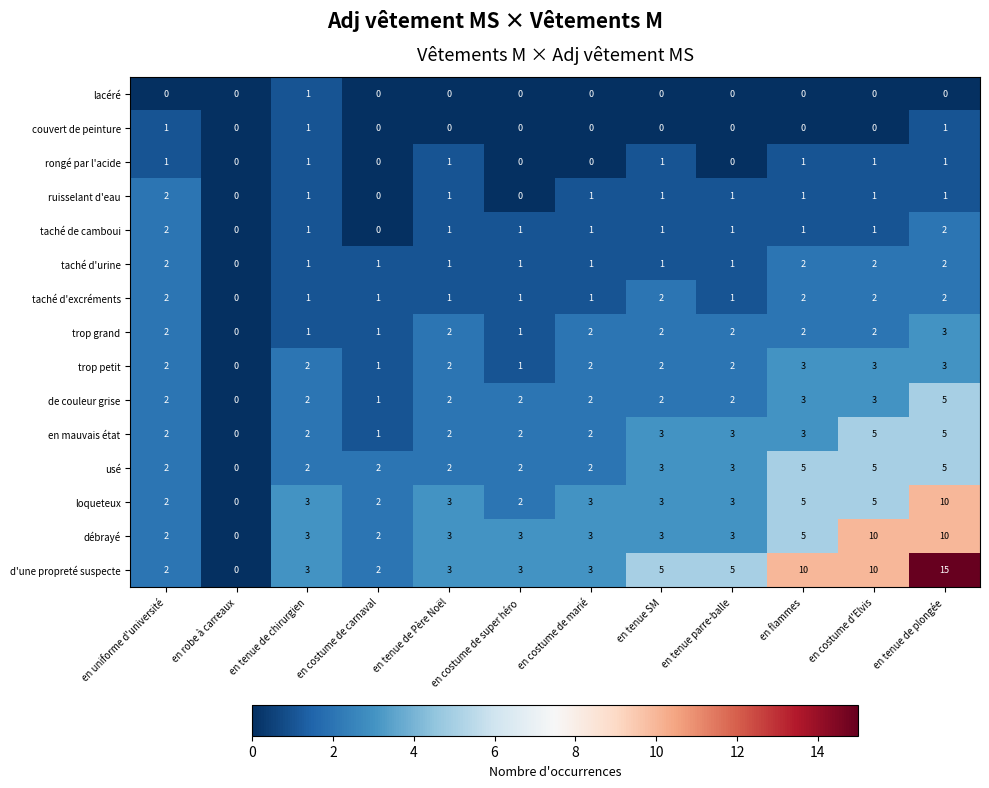

What is the difference between the highest and lowest values at en tenue SM?

5